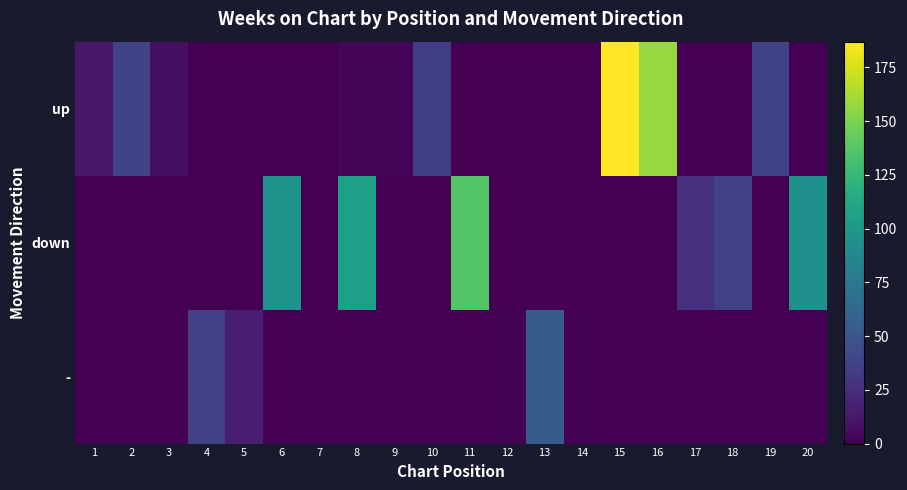

What is the total value across all series at 14?

1